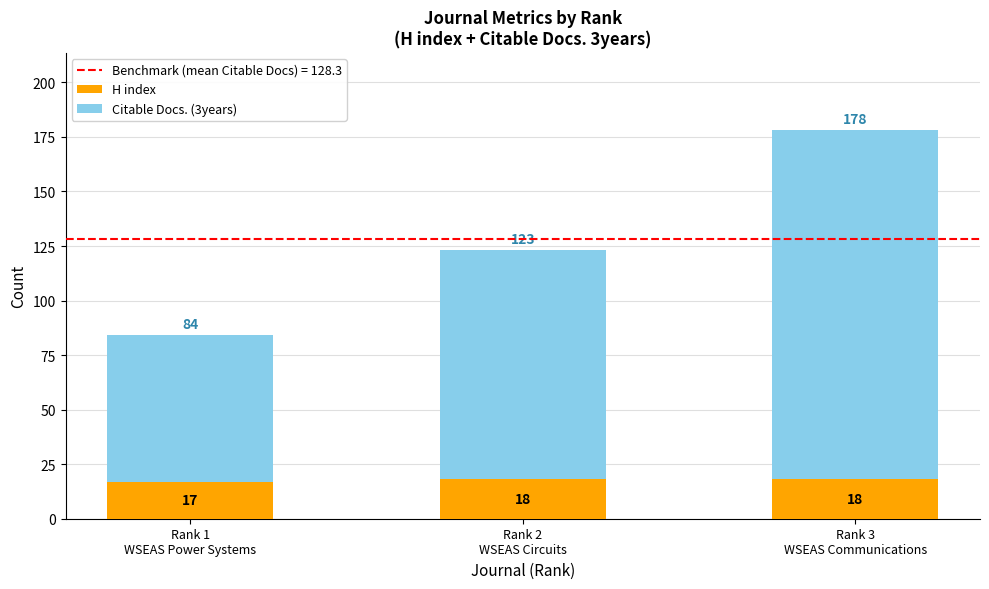

Reading left to right, transcribe the values for H index.

17	18	18